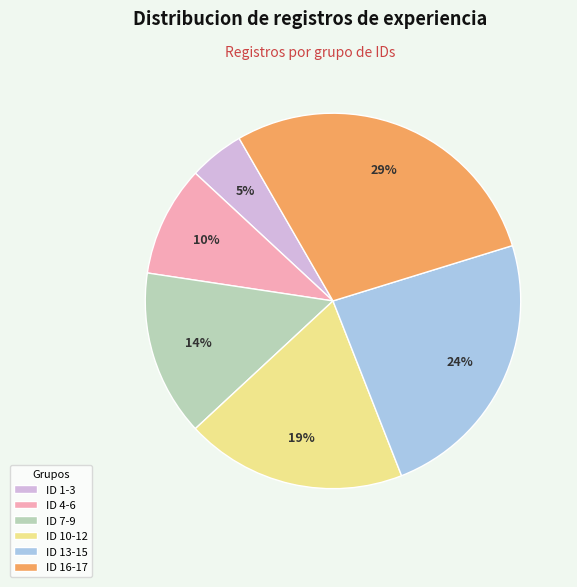

Do ID 1-3 and ID 16-17 together represent more than half of the pie?

No